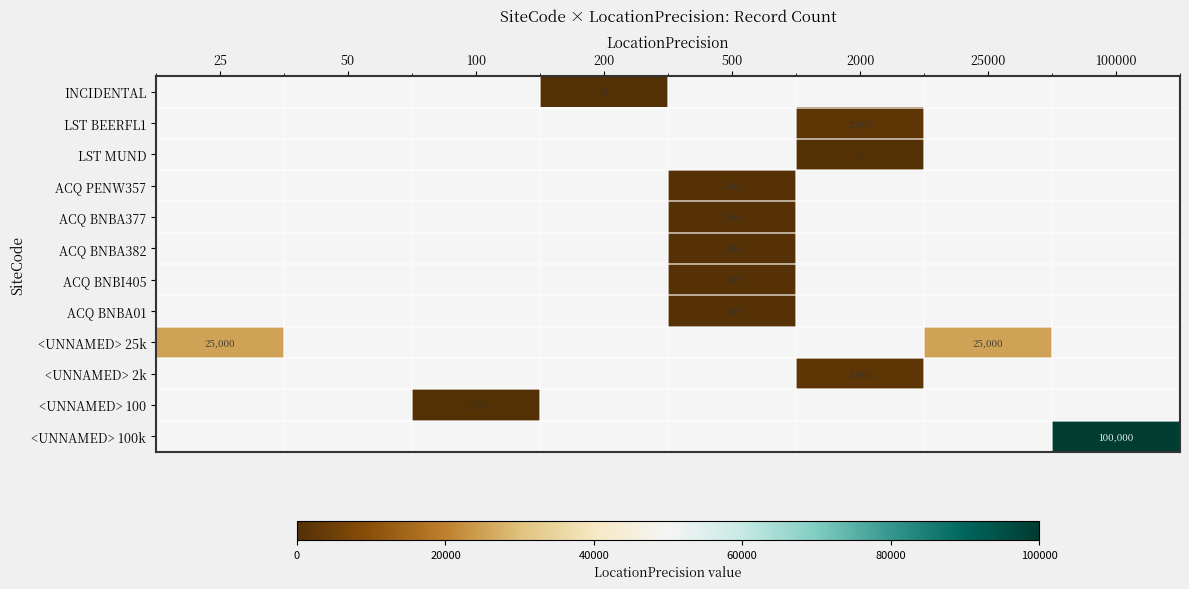

Is it true that LST BEERFL1 equals 2000 at 2000?

True